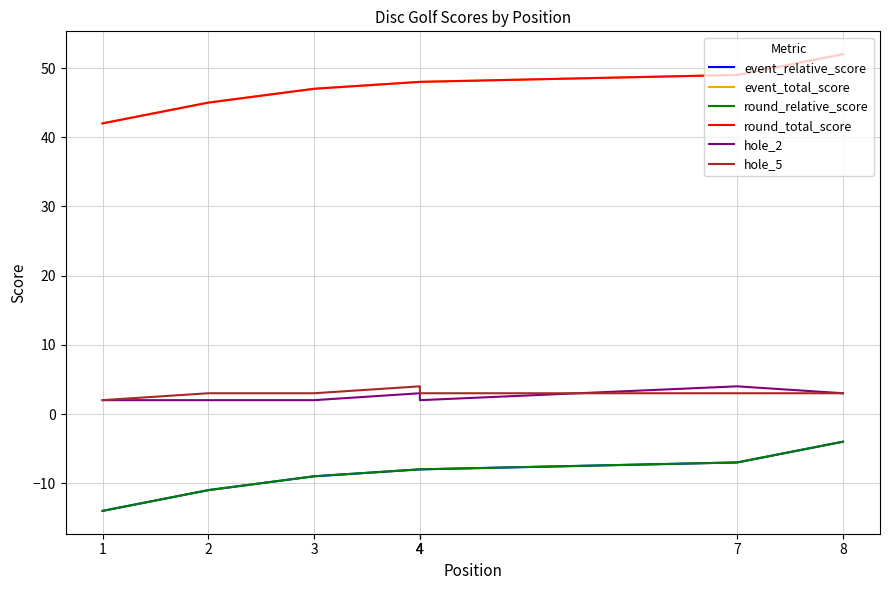

At how many categories does at least one series exceed 7?

8